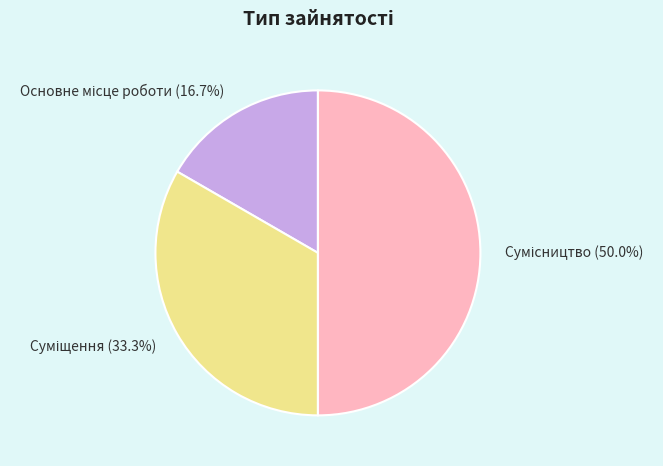

To the nearest percent, what is the difference between the largest and smallest slice percentages?

33%